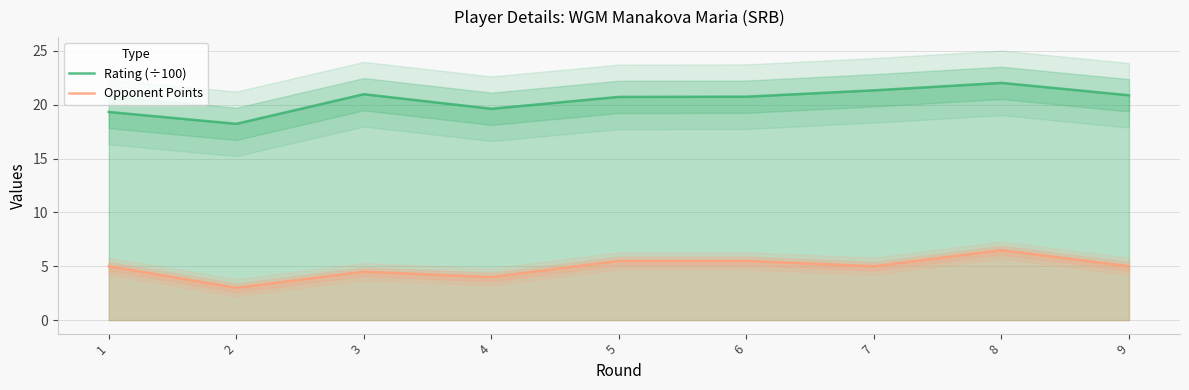

Reading left to right, transcribe all the data shown in this chart.

Rating (÷100): 19.3	18.2	21.0	19.6	20.7	20.7	21.3	22.0	20.9
Opponent Points: 5.0	3.0	4.5	4.0	5.5	5.5	5.0	6.5	5.0